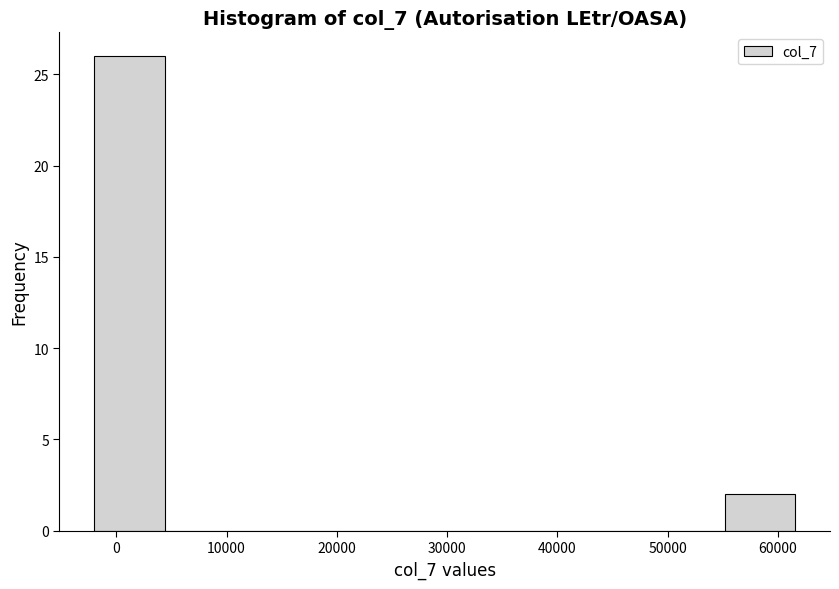

Reading left to right, transcribe this chart: for each bar, give the range it covers on the x-axis and its height. Neither the bar edges nor the heights are printed on the chart, so give them approximately, as read against the axes.

-2000 to 4000: 26
4000 to 11000: 0
11000 to 17000: 0
17000 to 23000: 0
23000 to 30000: 0
30000 to 36000: 0
36000 to 42000: 0
42000 to 49000: 0
49000 to 55000: 0
55000 to 62000: 2